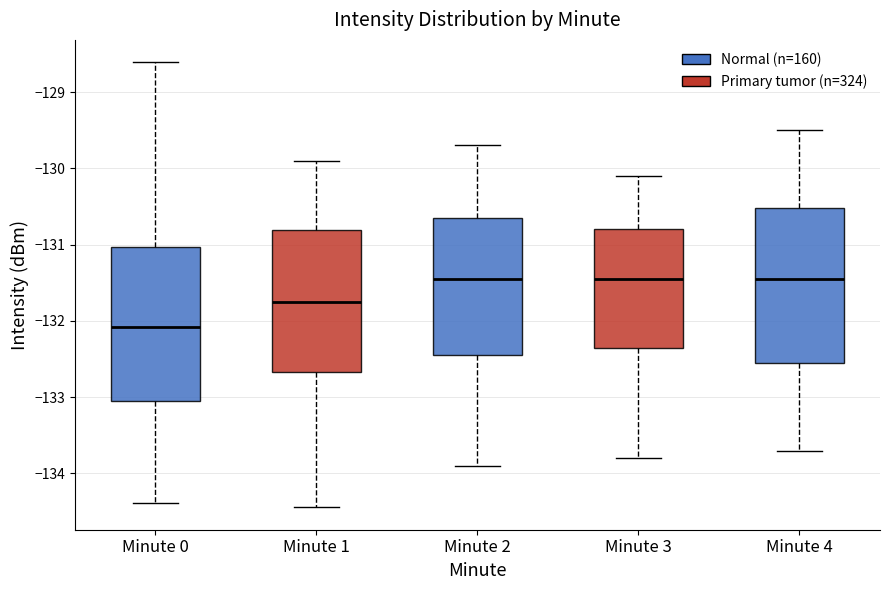

Reading left to right, read every box against the y-axis: the position of its median line, the range the box covers, and the ends of its whiskers. The values are not printed on the chart, so give them approximately, as read against the axis.

Minute 0: median -132.1, box -133.0 to -131.0, whiskers -134.4 to -128.6
Minute 1: median -131.7, box -132.7 to -130.8, whiskers -134.4 to -129.9
Minute 2: median -131.4, box -132.4 to -130.6, whiskers -133.9 to -129.7
Minute 3: median -131.4, box -132.3 to -130.8, whiskers -133.8 to -130.1
Minute 4: median -131.4, box -132.5 to -130.5, whiskers -133.7 to -129.5